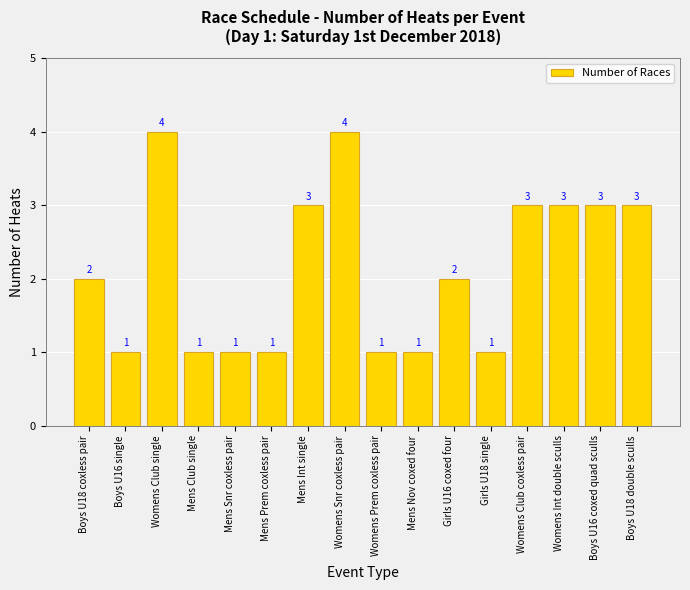

What is the maximum value shown in the chart?

4